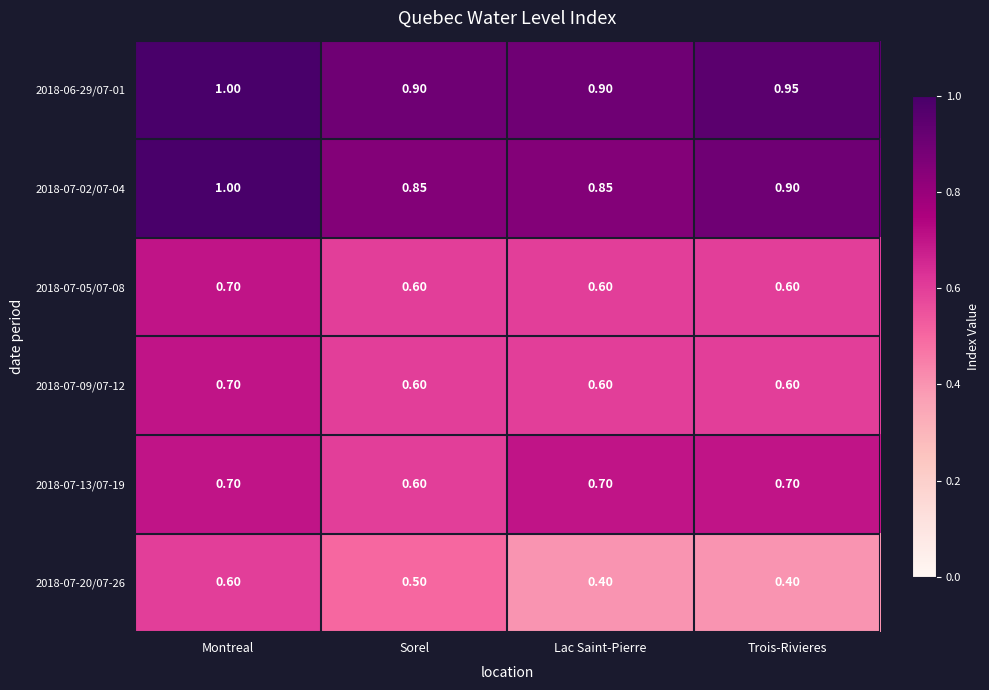

Which label corresponds to the largest value in the chart?

Montreal